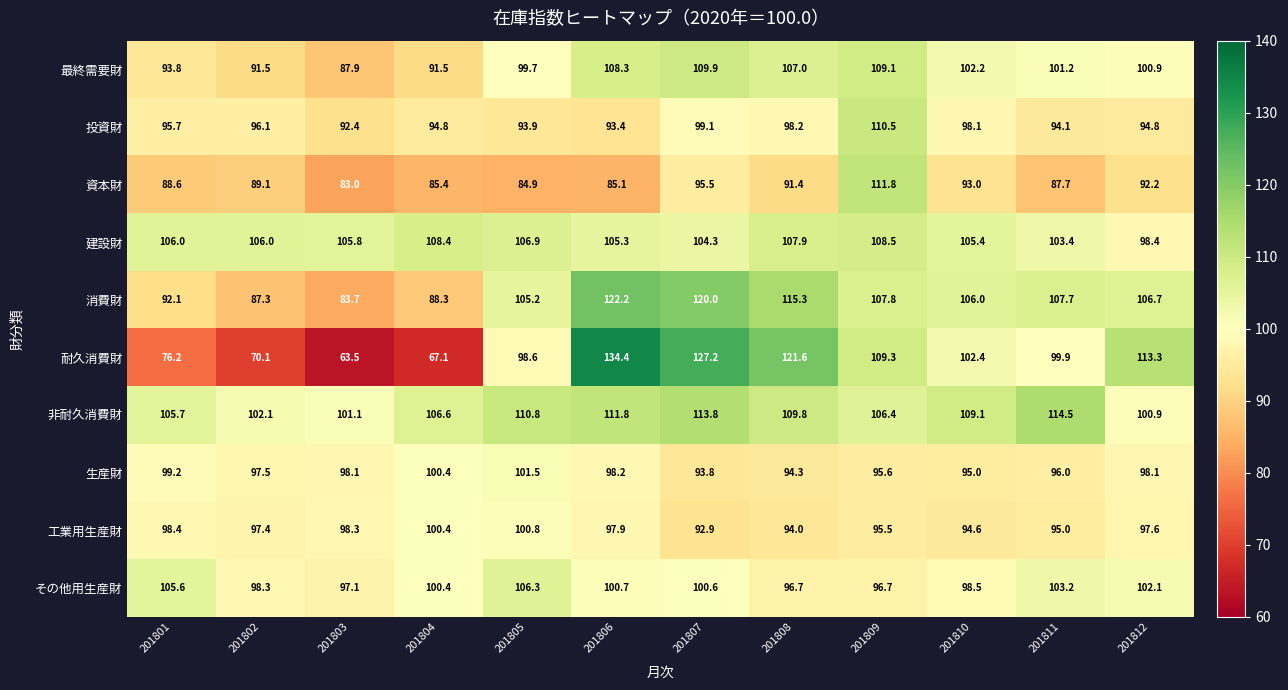

What is the maximum value shown in the chart?

134.4